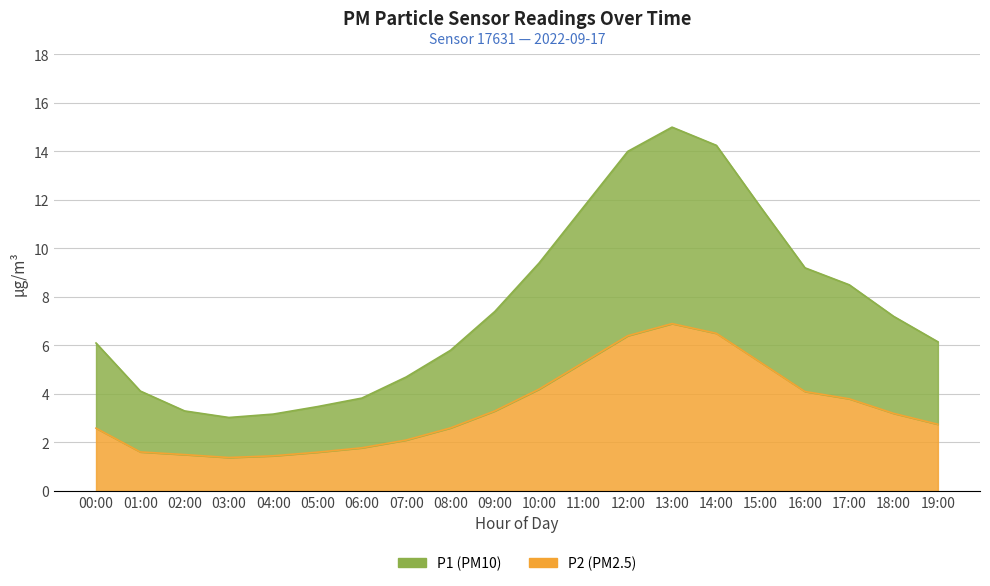

Where is the first local minimum for P2?

03:00